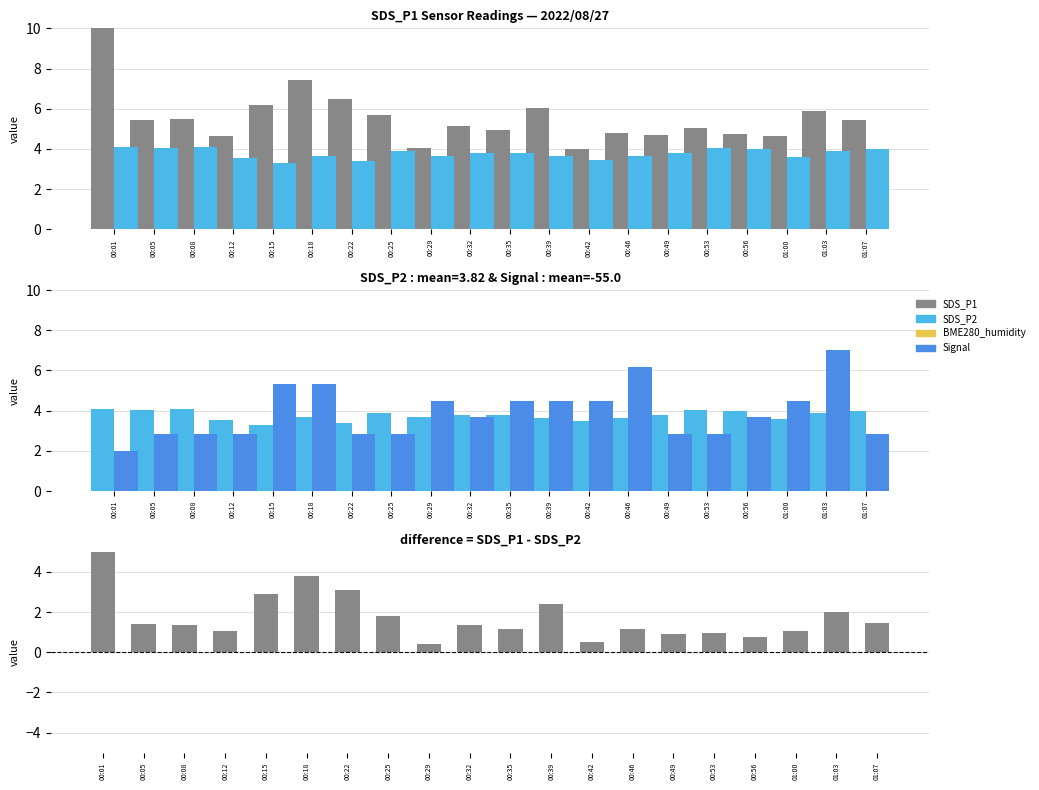

What position from the right is 00:05?

19